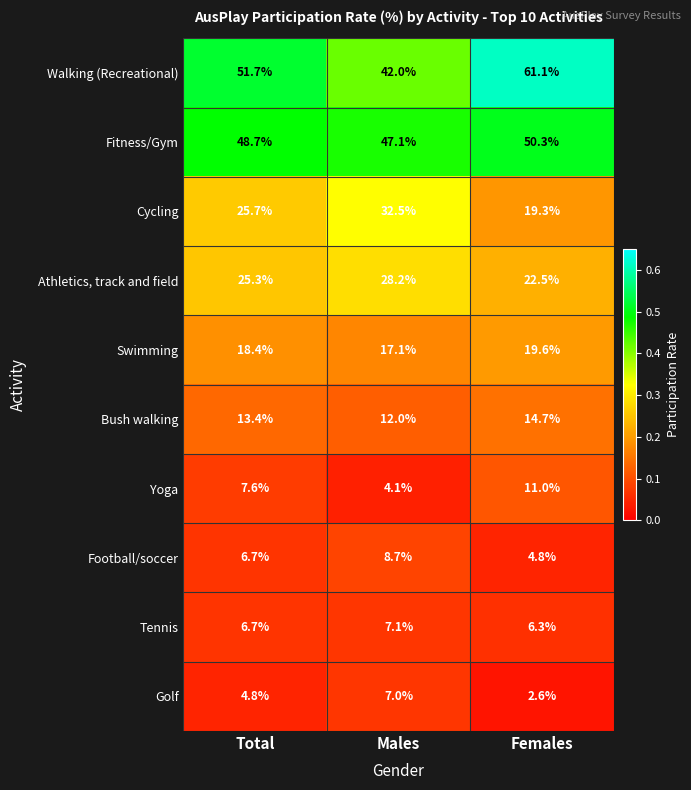

True or false: Cycling has a value of 6.5 at Females.

False